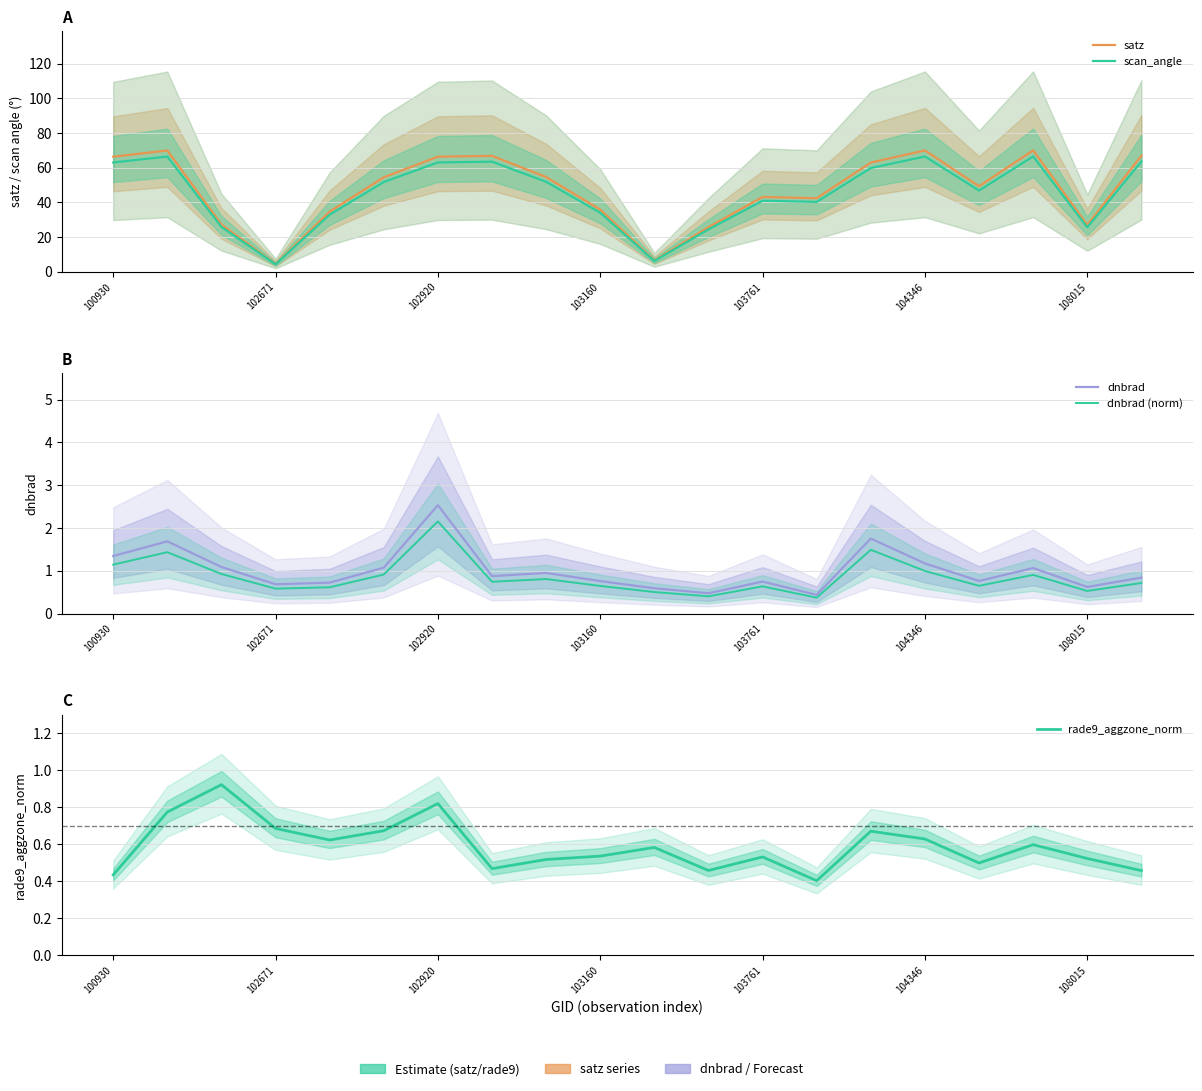

What is the difference between the highest and lowest values at 103160?

35.3